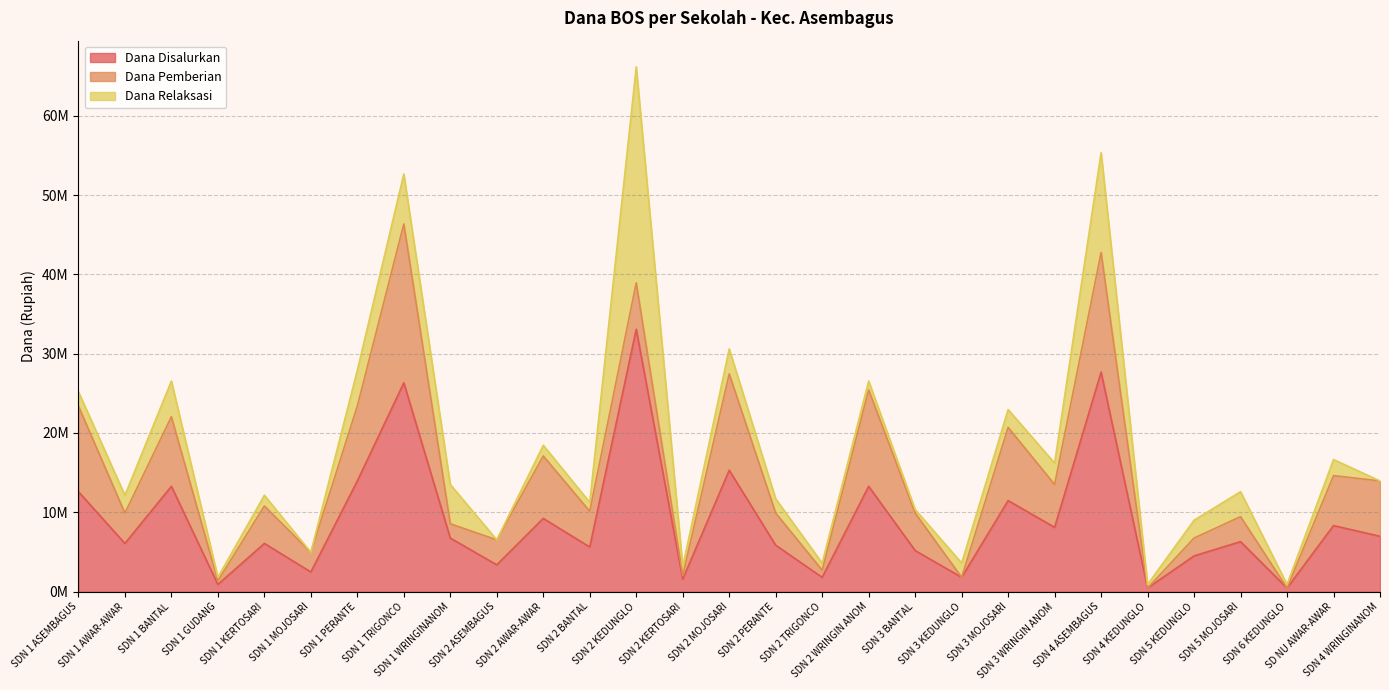

How many lines are shown in the chart?

3